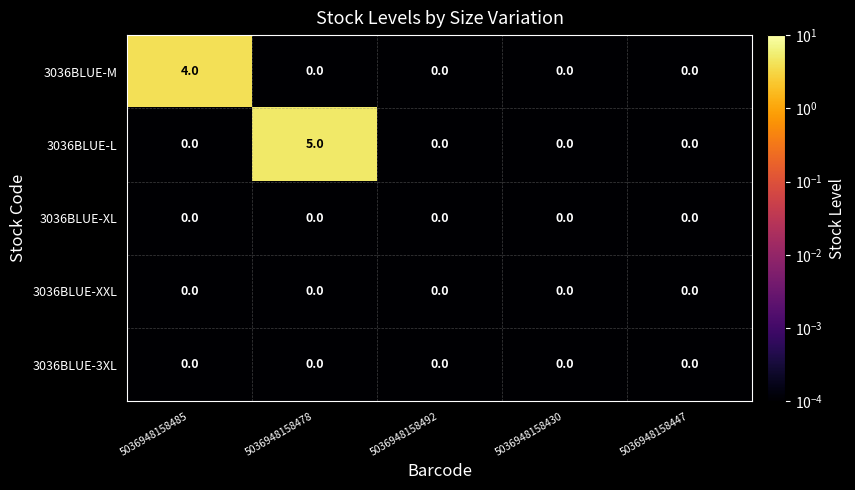

What is the total value across all series at 5036948158478?

5